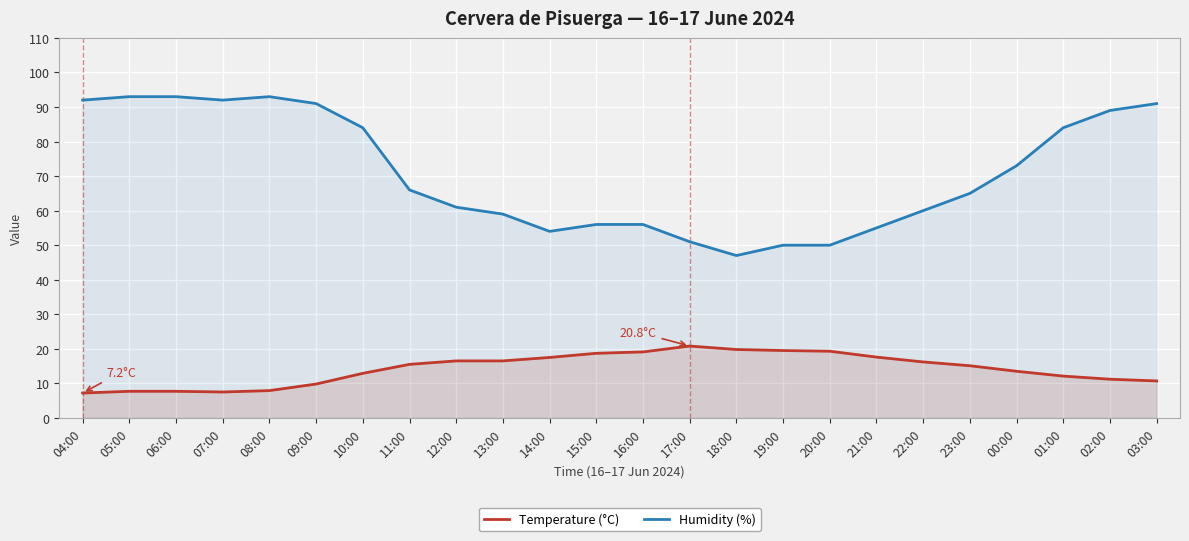

Reading left to right, extract all data points from this chart.

Temperature (°C): 04:00=7.2	05:00=7.7	06:00=7.7	07:00=7.5	08:00=7.9	09:00=9.8	10:00=12.9	11:00=15.5	12:00=16.5	13:00=16.5	14:00=17.5	15:00=18.7	16:00=19.1	17:00=20.8	18:00=19.8	19:00=19.5	20:00=19.3	21:00=17.6	22:00=16.2	23:00=15.1	00:00=13.5	01:00=12.1	02:00=11.2	03:00=10.7
Humidity (%): 04:00=92.0	05:00=93.0	06:00=93.0	07:00=92.0	08:00=93.0	09:00=91.0	10:00=84.0	11:00=66.0	12:00=61.0	13:00=59.0	14:00=54.0	15:00=56.0	16:00=56.0	17:00=51.0	18:00=47.0	19:00=50.0	20:00=50.0	21:00=55.0	22:00=60.0	23:00=65.0	00:00=73.0	01:00=84.0	02:00=89.0	03:00=91.0